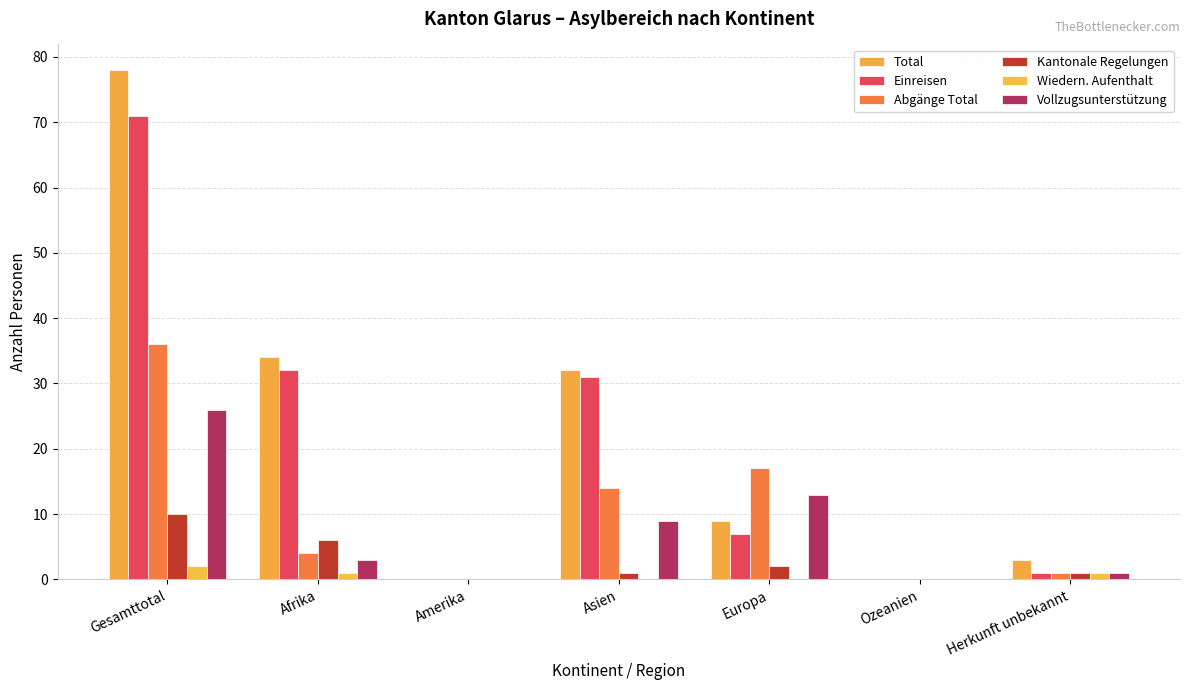

What is the spread (max minus min) of values at Gesamttotal?

76